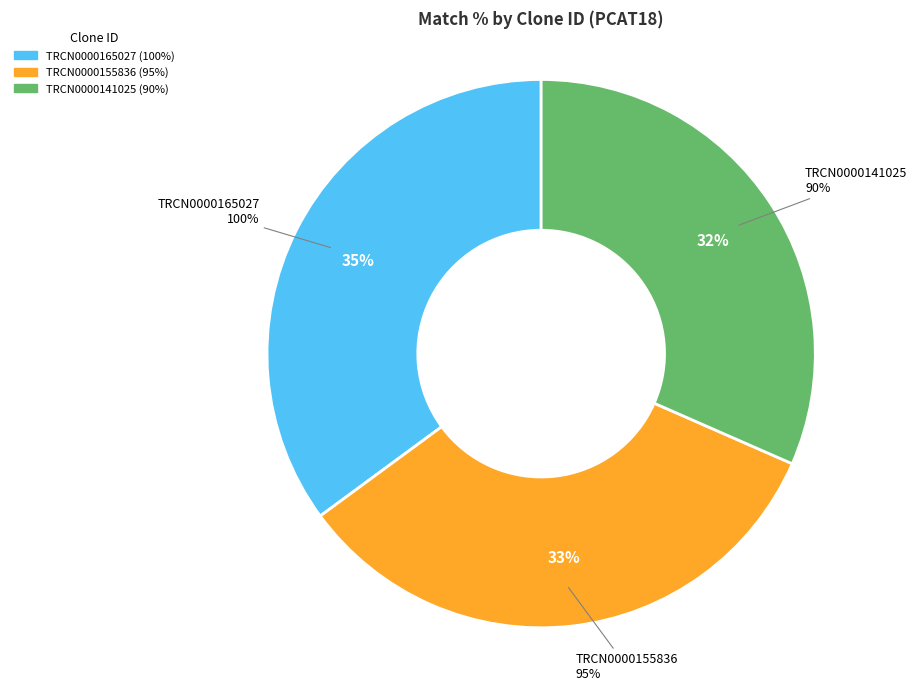

Combined, what portion of the pie is TRCN0000141025 and TRCN0000155836?

64.9%